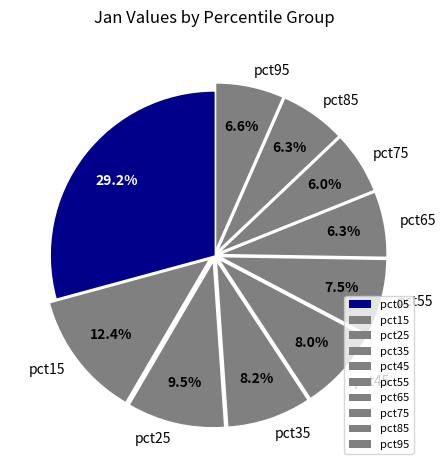

True or false: pct25 accounts for 4% of the total.

False